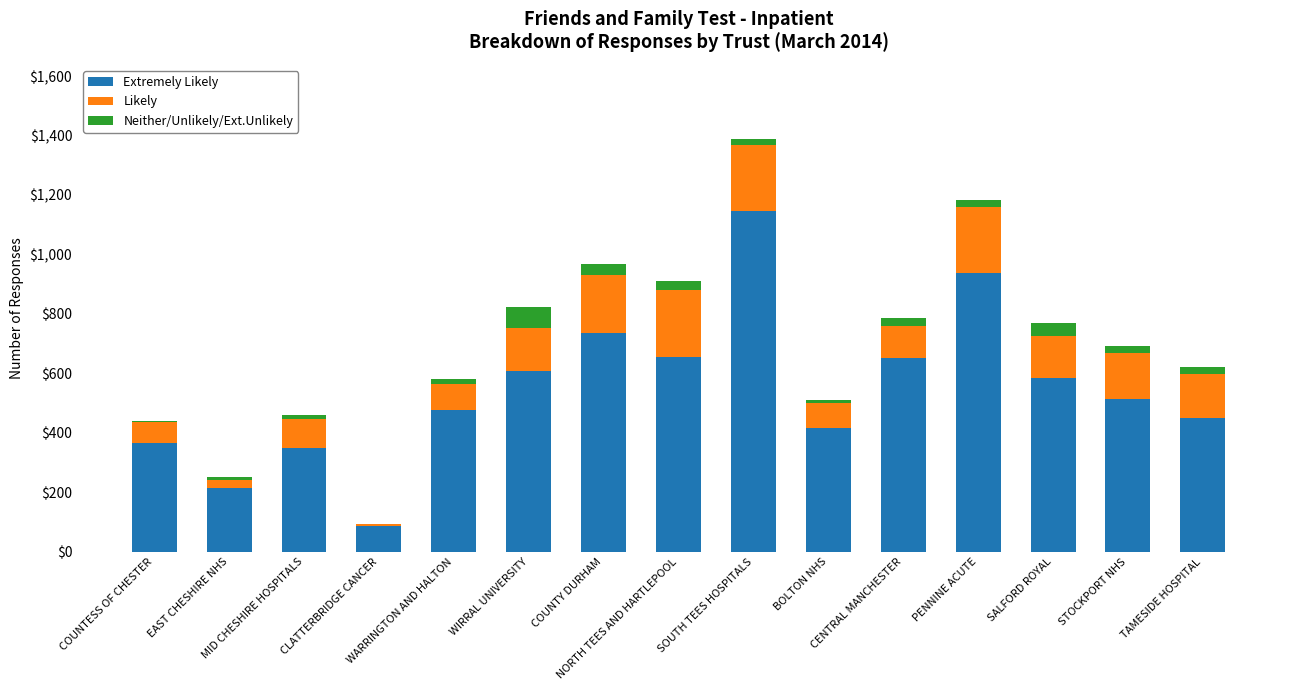

What are all the series names shown in the legend?

Extremely Likely, Likely, Neither/Unlikely/Ext.Unlikely